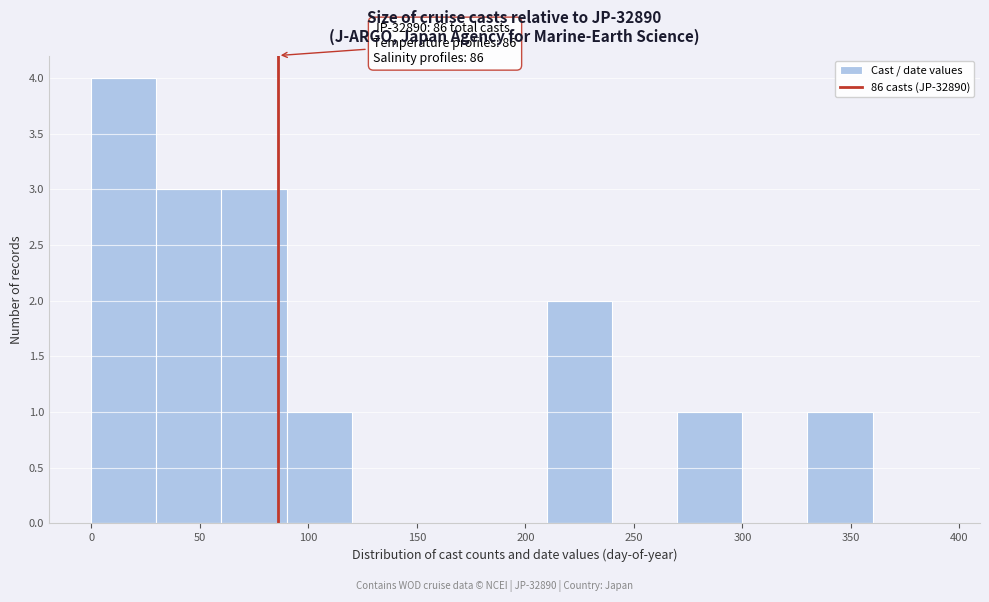

Over which range of the x-axis is the bar tallest?

0 to 30